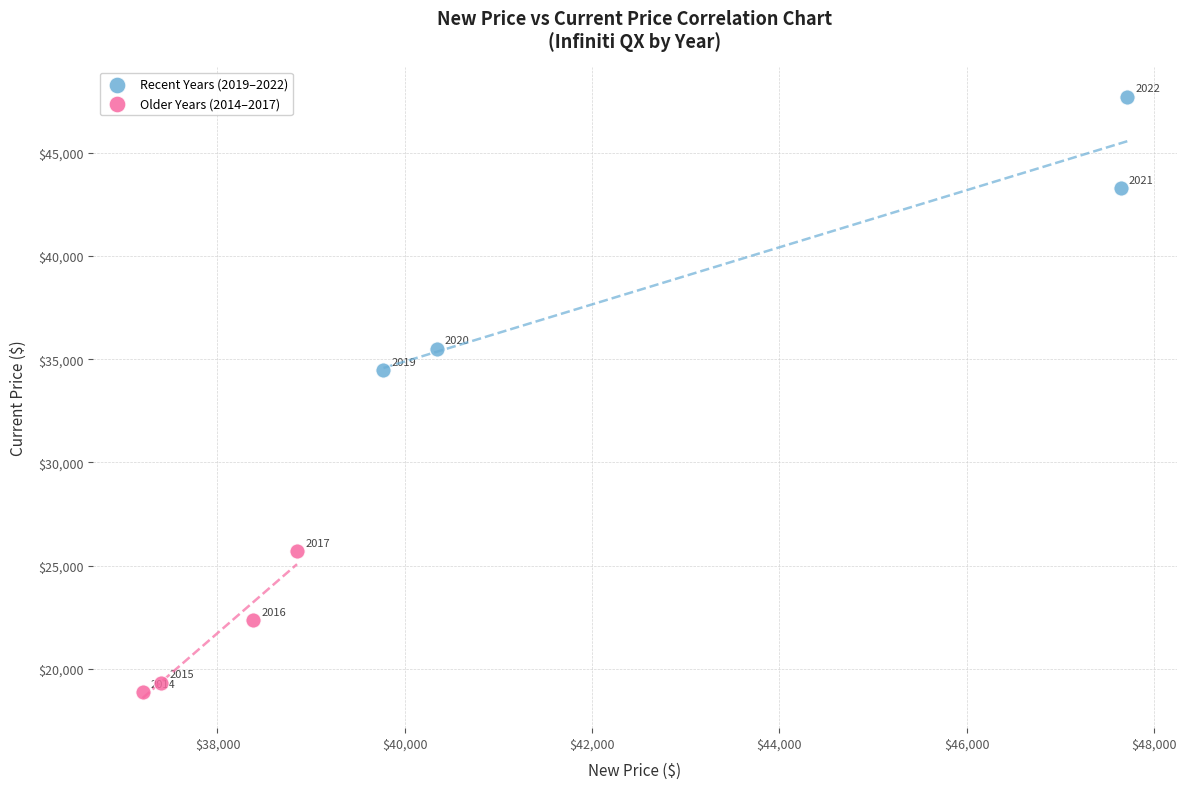

Which series has the largest Y range (max minus min)?

Recent Years (2019–2022)